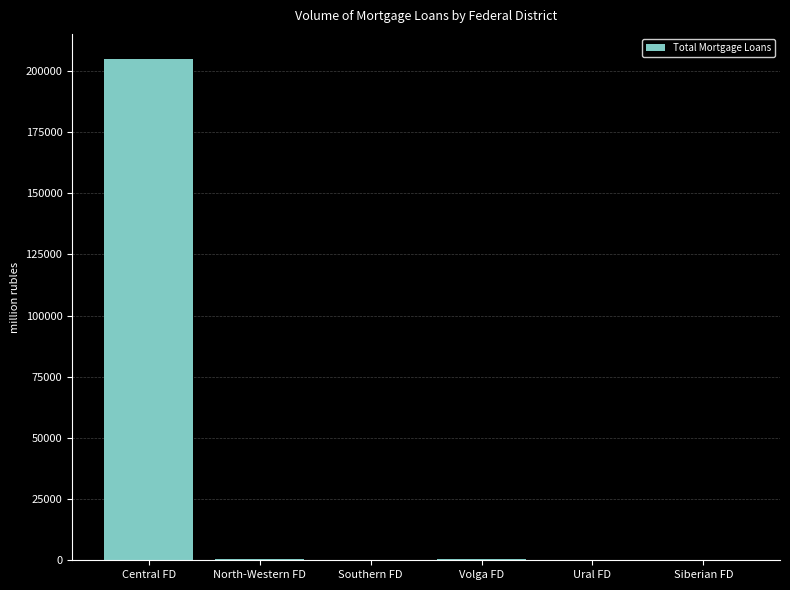

Count the number of categories in the chart.

6